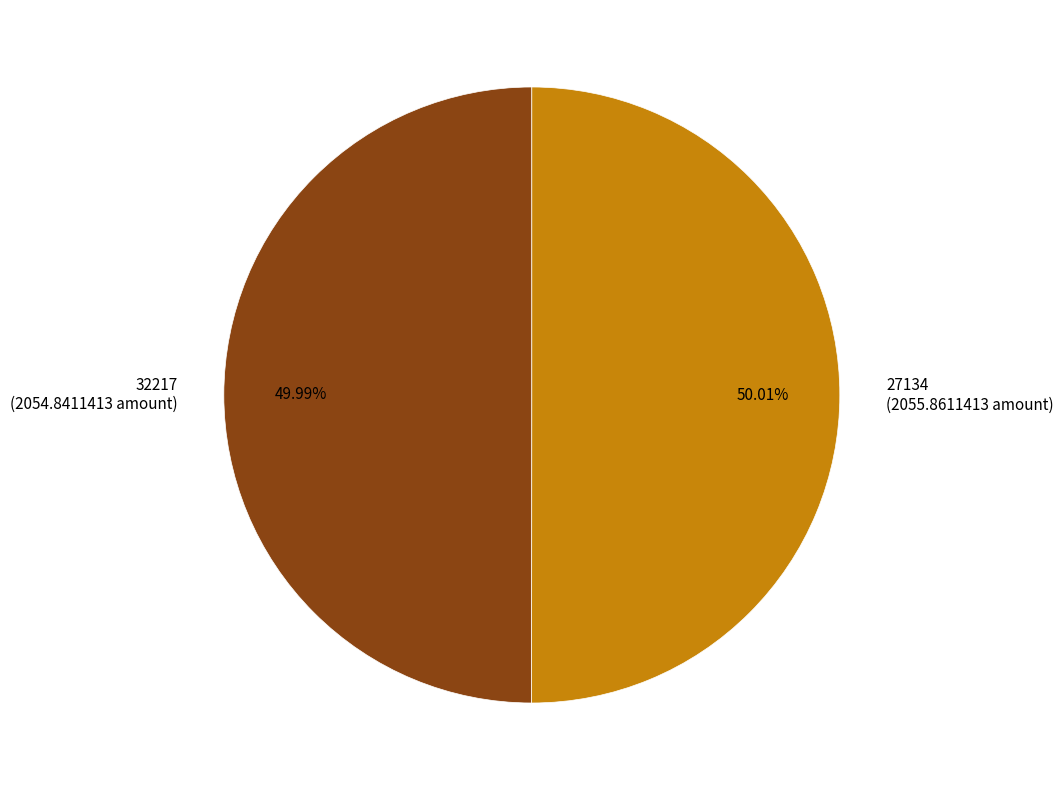

How many segments does this pie chart have?

2